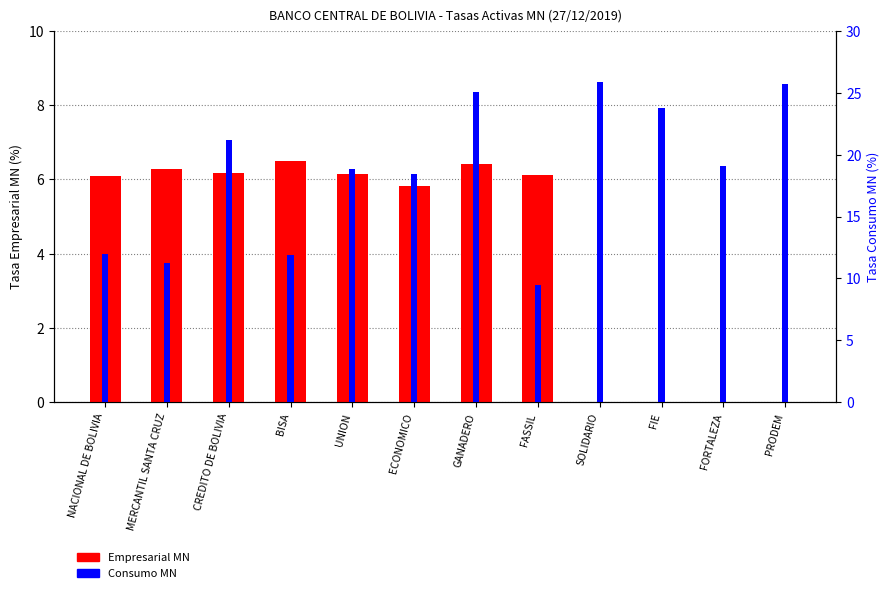

Which series has the largest total across all categories?

Consumo MN